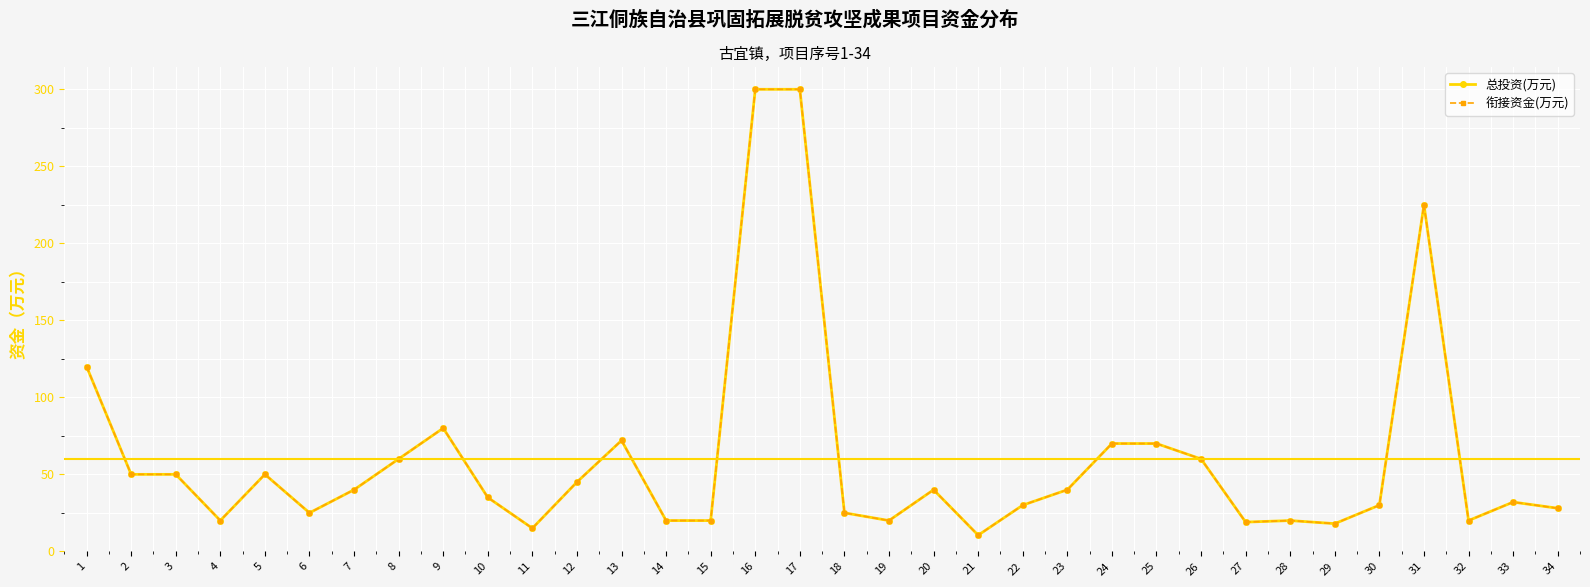

Is this an area chart (filled region under the line)?

No